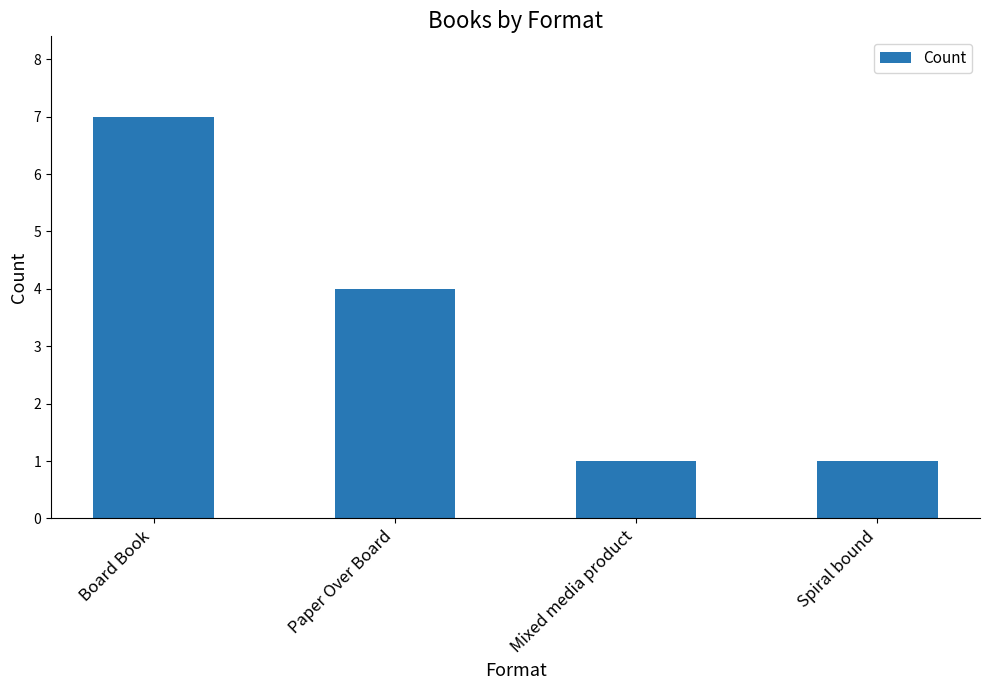

Where does the data first go above 4?

Board Book